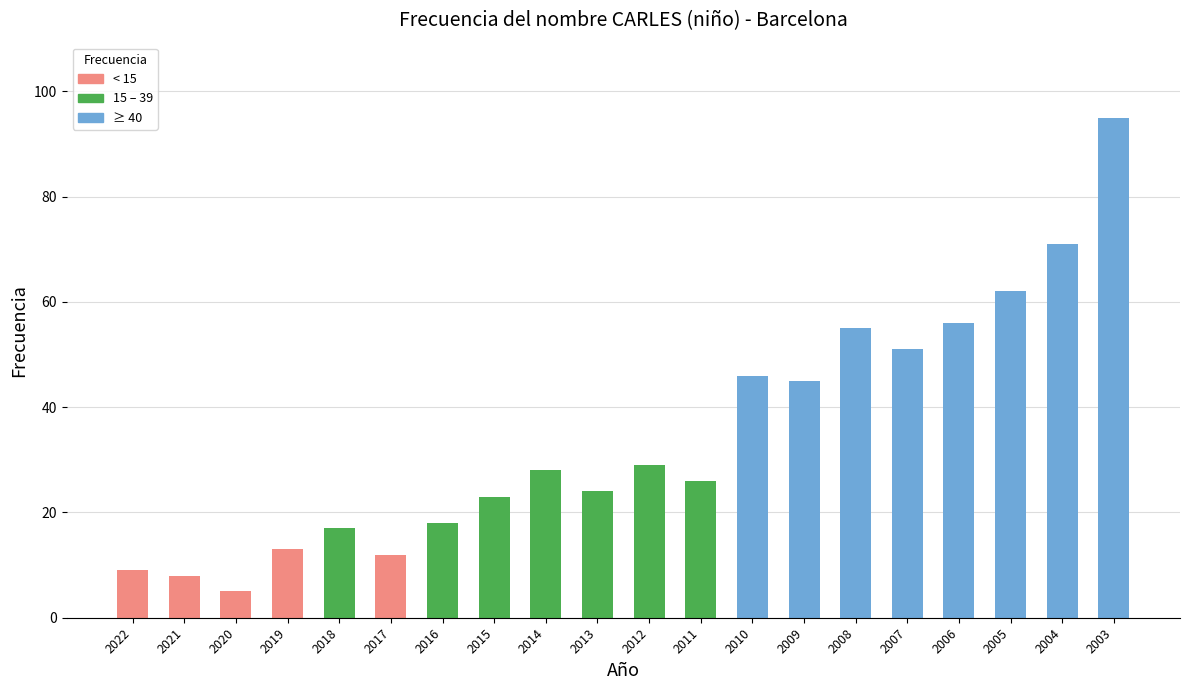

List the labels in order of value, smallest first.

2020, 2021, 2022, 2017, 2019, 2018, 2016, 2015, 2013, 2011, 2014, 2012, 2009, 2010, 2007, 2008, 2006, 2005, 2004, 2003